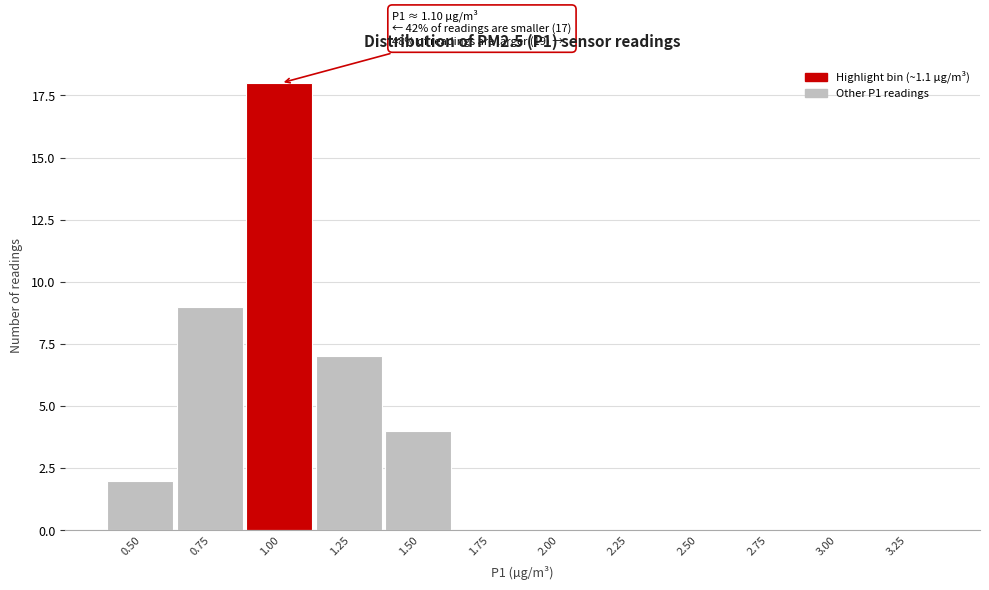

Which category has the highest value across all series?

1.00